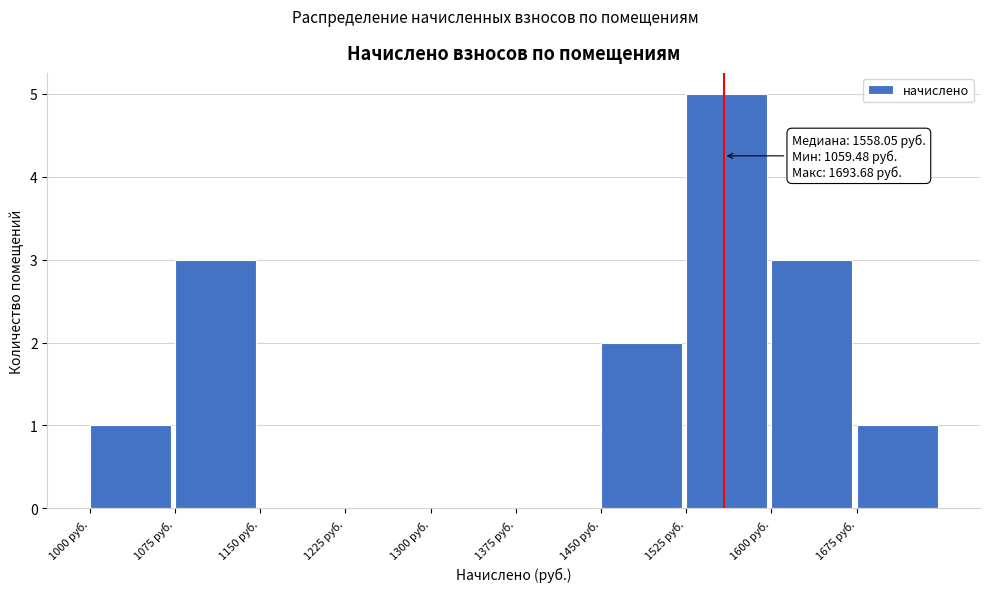

Over which range of the x-axis is the bar tallest?

1525 to 1600